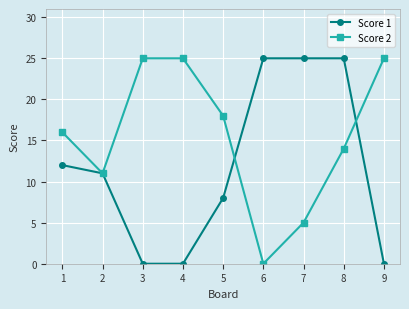

At which category is the sum across all series the highest?

8